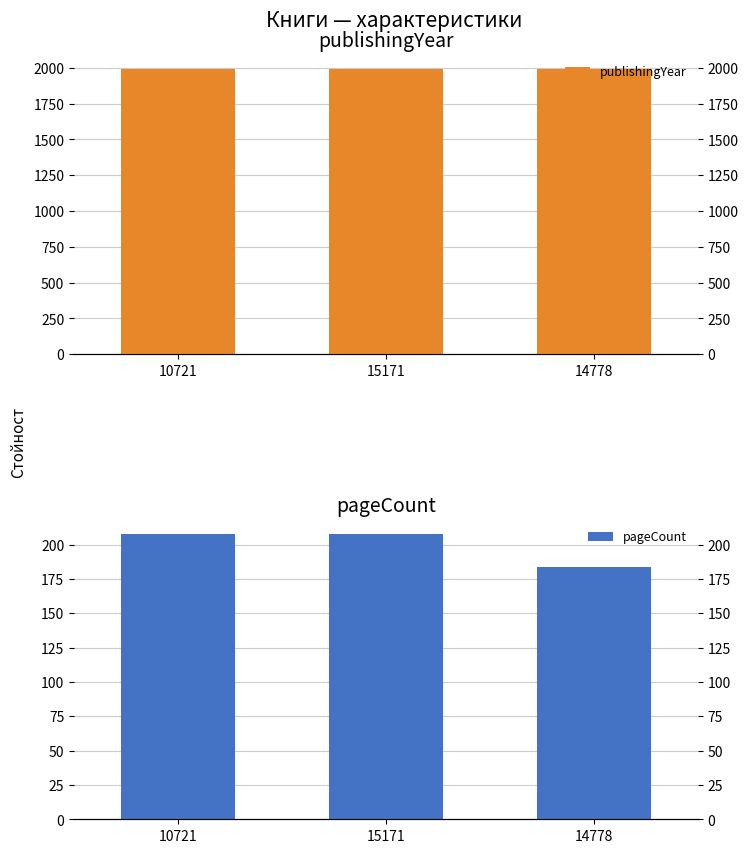

Reading left to right, extract all data points from this chart.

publishingYear: 10721=1993	15171=1995	14778=1994
pageCount: 10721=208	15171=208	14778=184